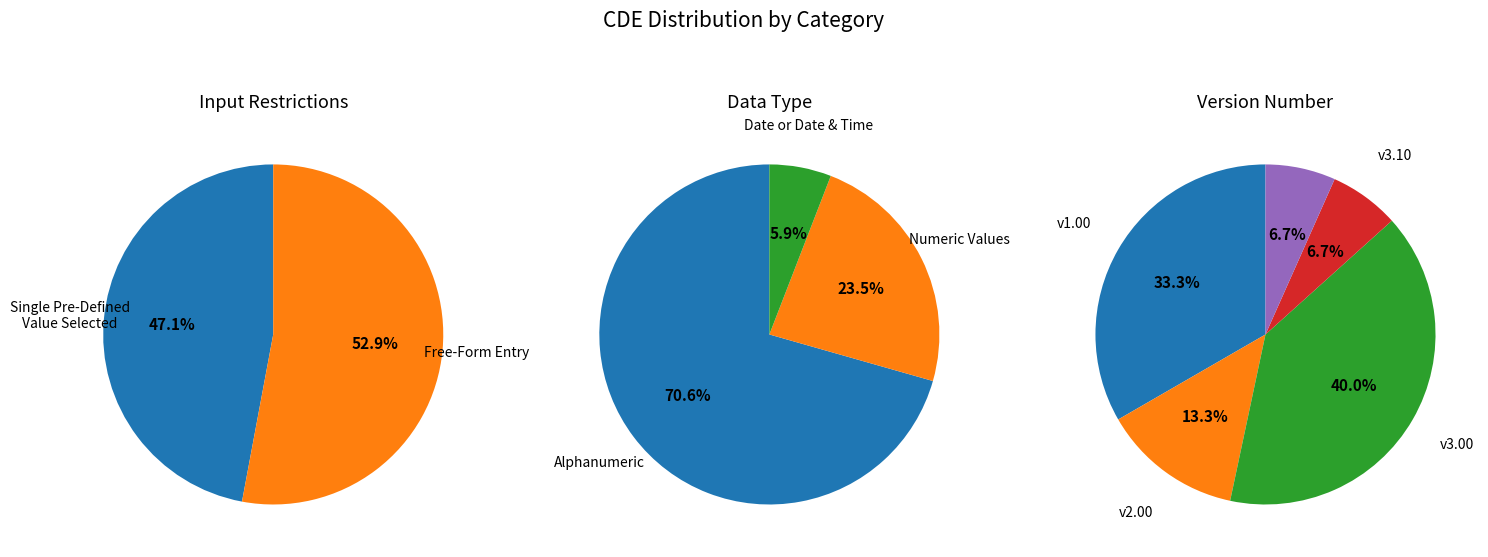

Does 5 represent more than half of the total?

No